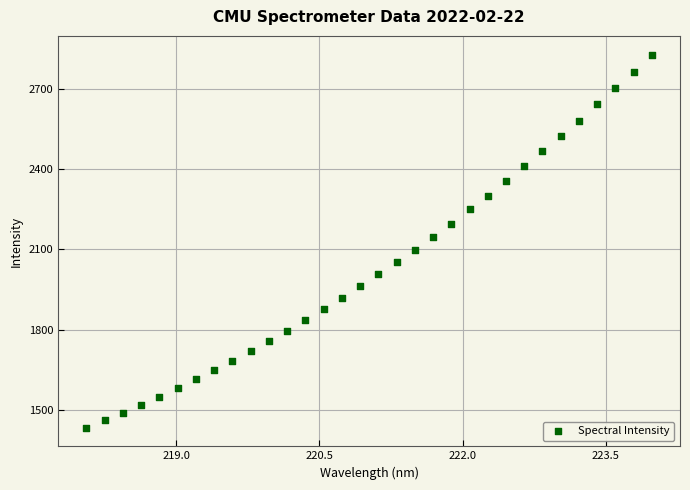

What is the range of Y values (max minus min)?

1392.7